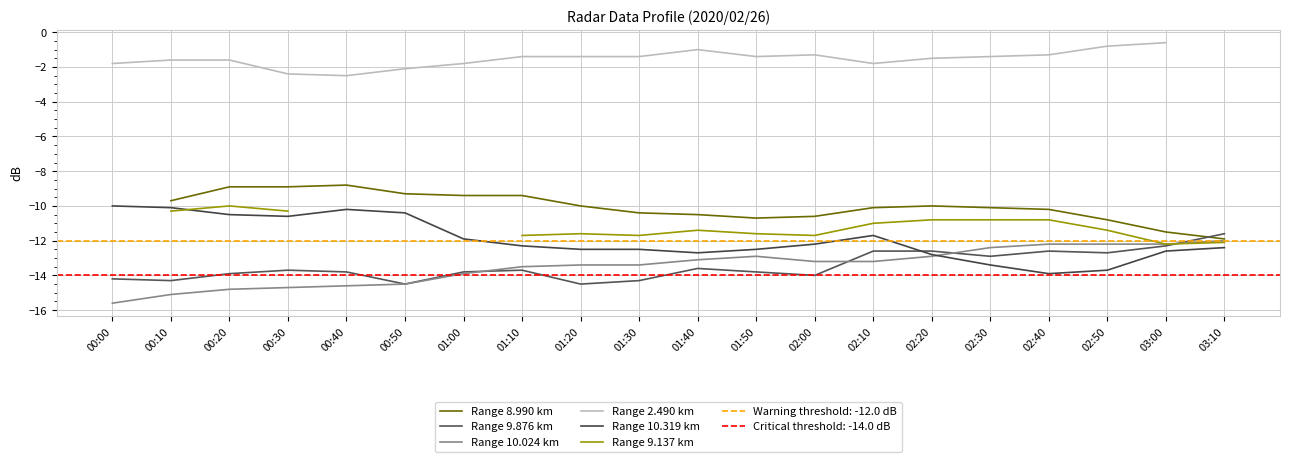

How many lines are shown in the chart?

6